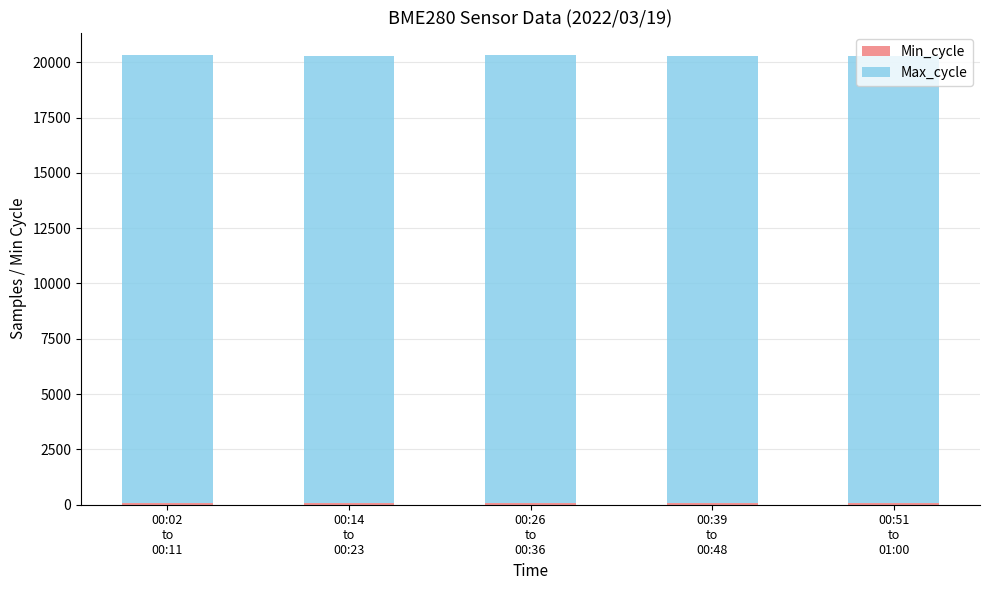

How many bars are there in total?

5